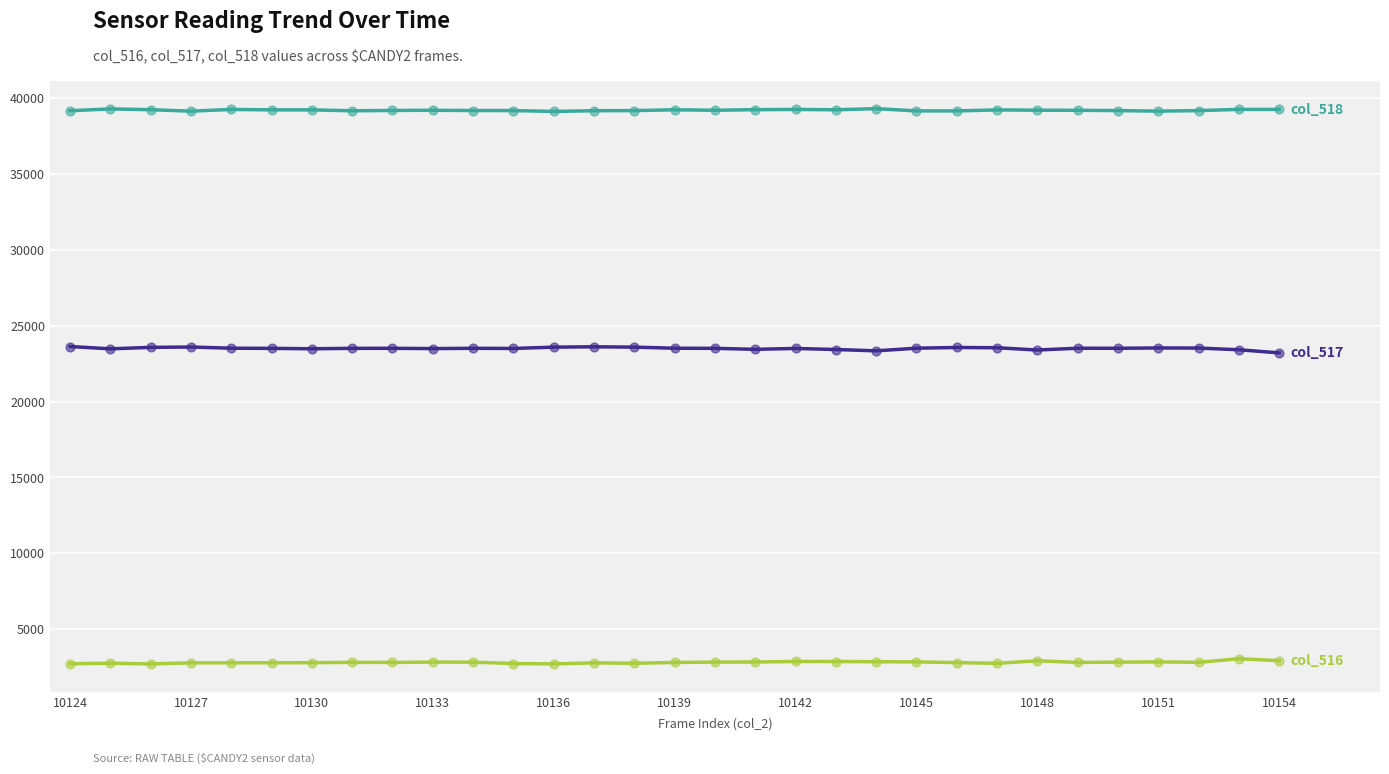

What is the maximum value shown in the chart?

39320